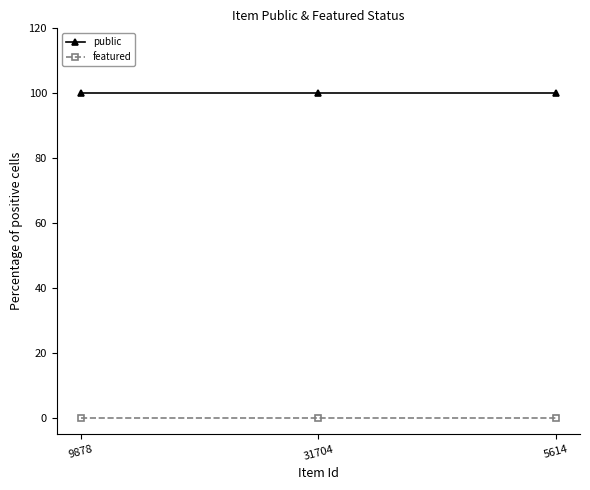

The value of featured at 31704 is 0. True or false?

True